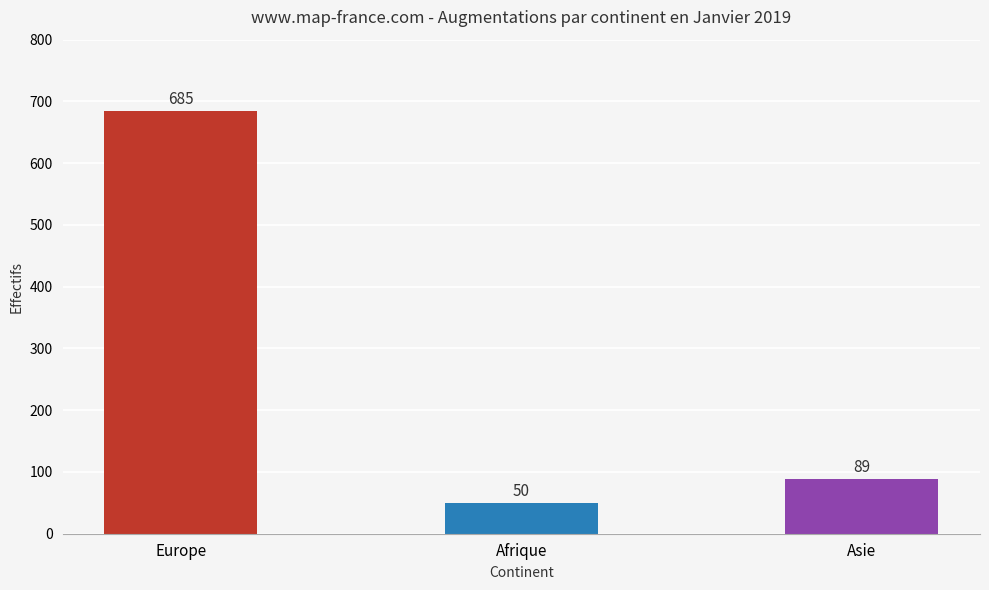

What position from the left is Asie?

3